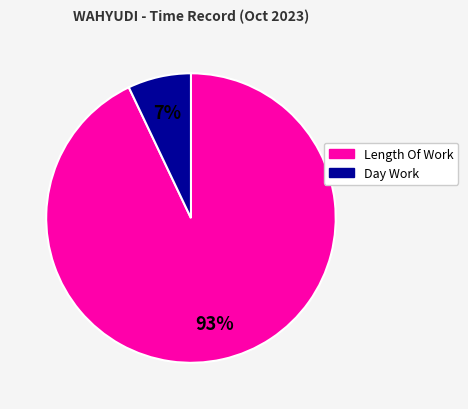

Which slice represents more than half of the pie?

Length Of Work